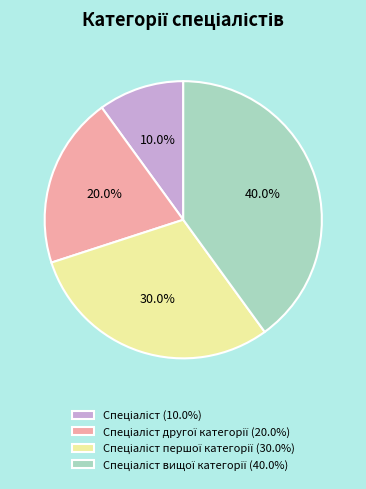

Is there any slice that represents more than half of the pie?

No